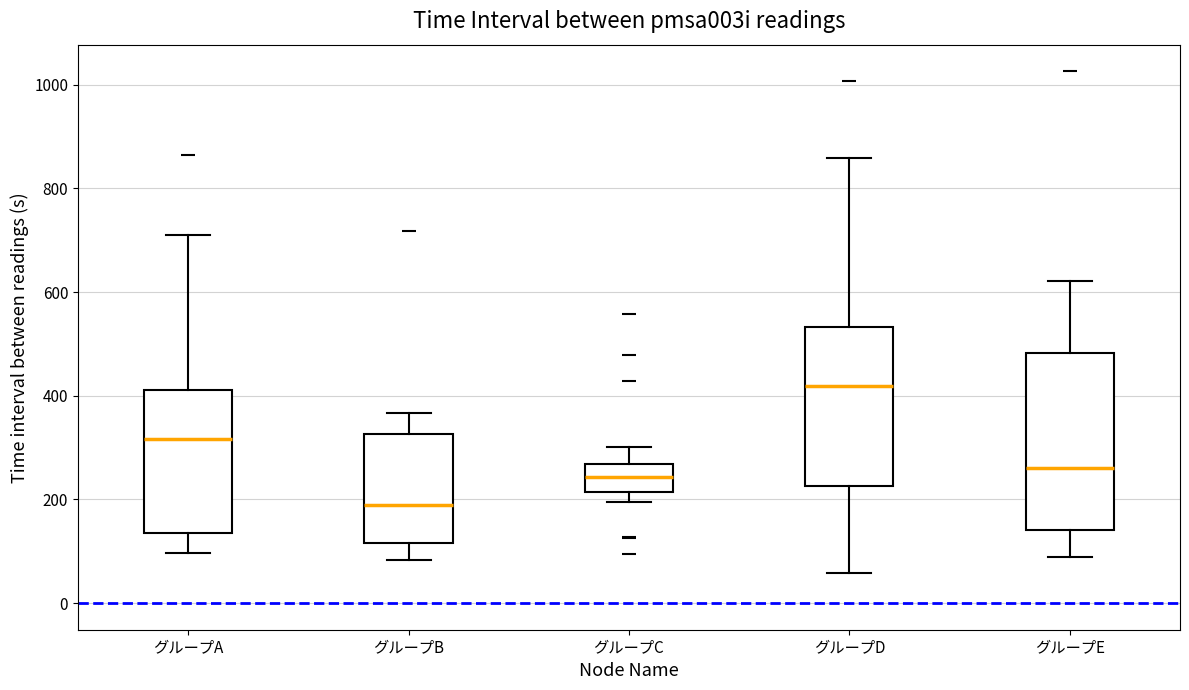

Which box is the tallest, from its lower edge to its upper edge?

グループE